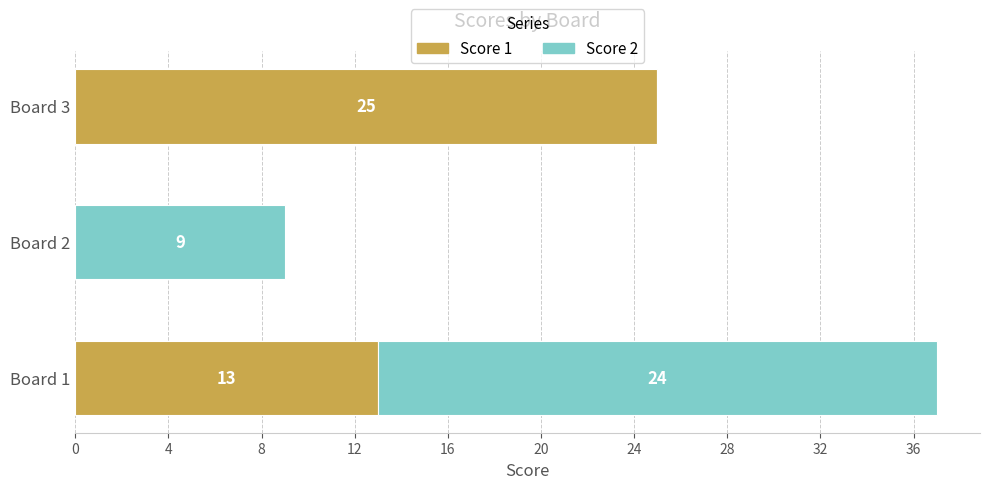

At which label does Score 1 reach its peak?

Board 3